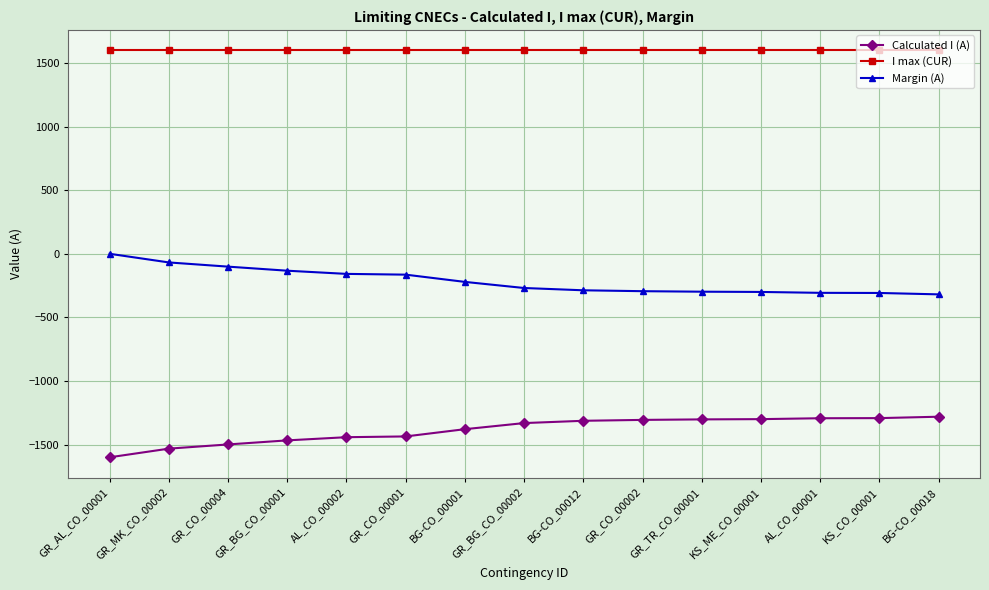

The value of I max (CUR) at BG-CO_00012 is 1600. True or false?

True